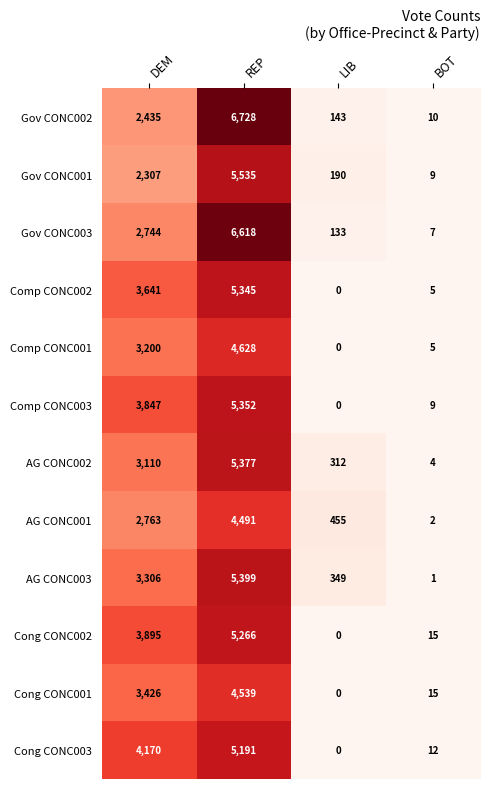

Is it true that Cong CONC003 equals 6760 at REP?

False